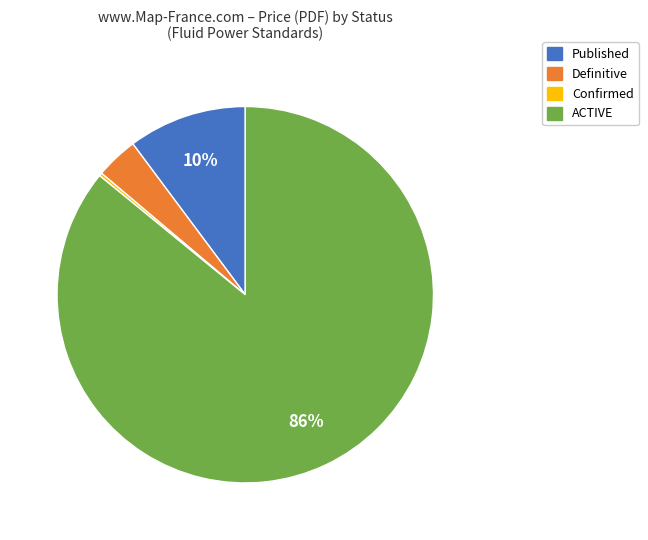

Is it true that Published is 1% of the pie?

False